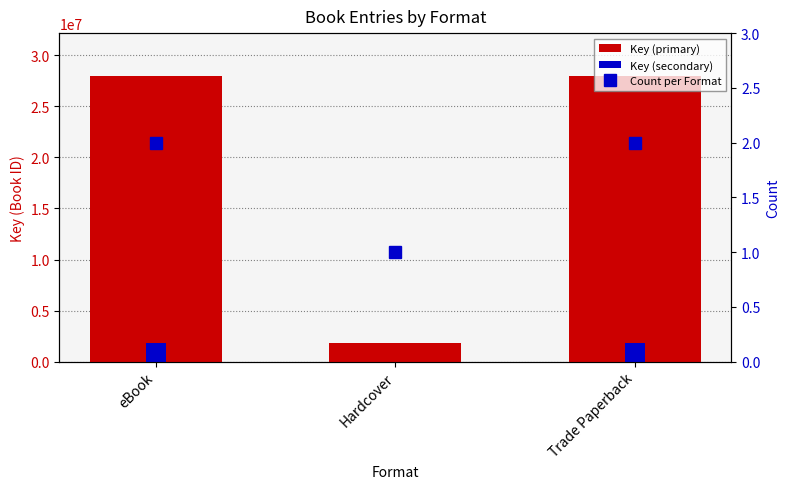

At Hardcover, list the series in order from smallest to largest.

Key (secondary), Count per Format, Key (primary)